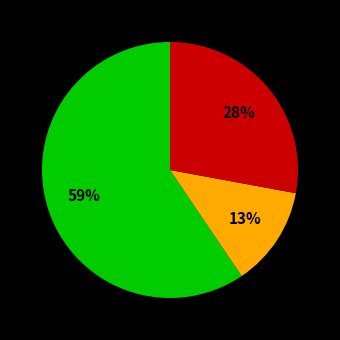

How many segments does this pie chart have?

3